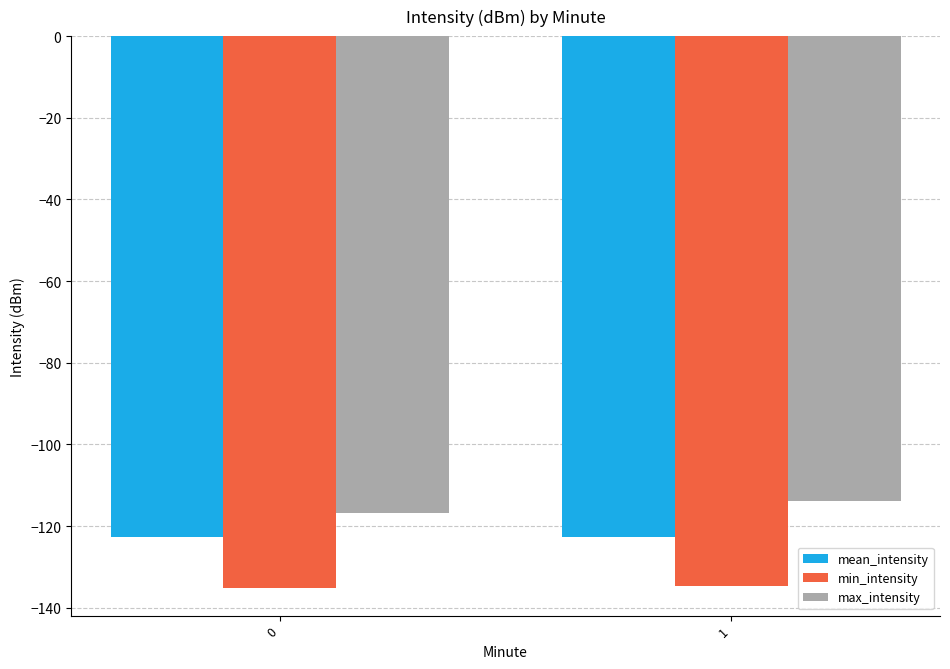

What is the average value of the min_intensity series?

-134.9